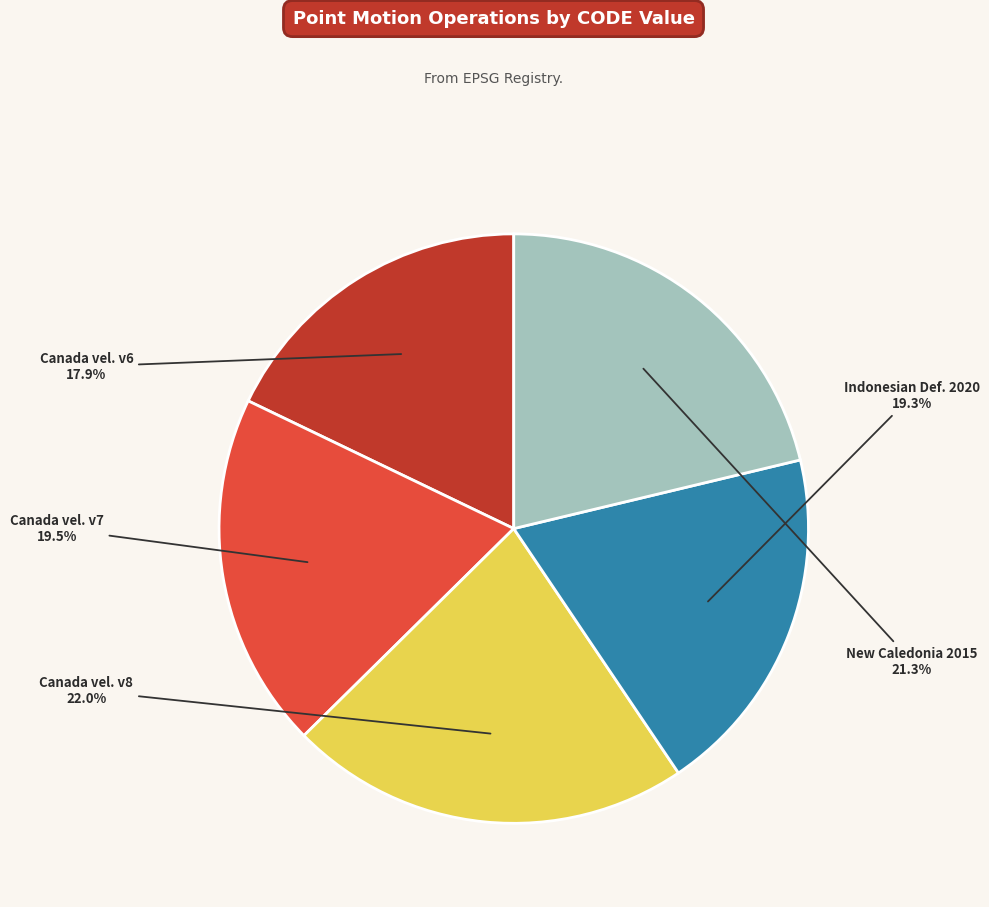

Is there a majority slice in this chart?

No